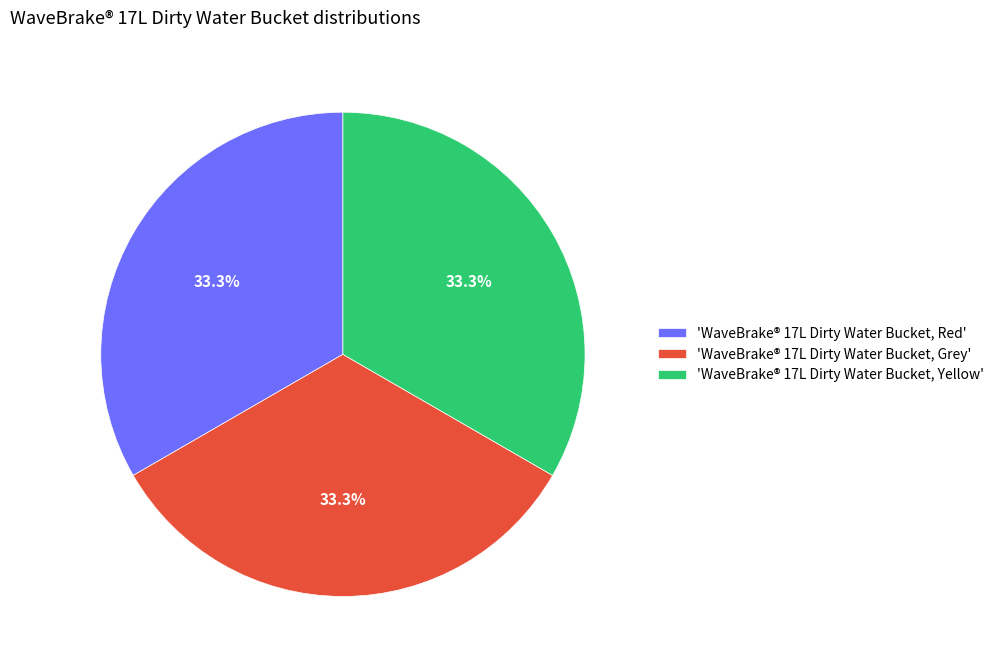

Combined, what portion of the pie is 'WaveBrake® 17L Dirty Water Bucket, Yellow' and 'WaveBrake® 17L Dirty Water Bucket, Red'?

66.7%